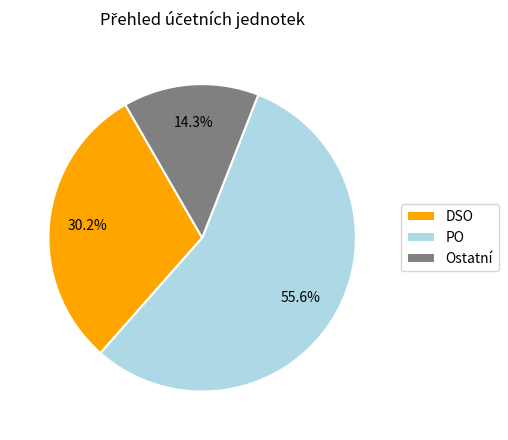

How many slices are in this pie chart?

3